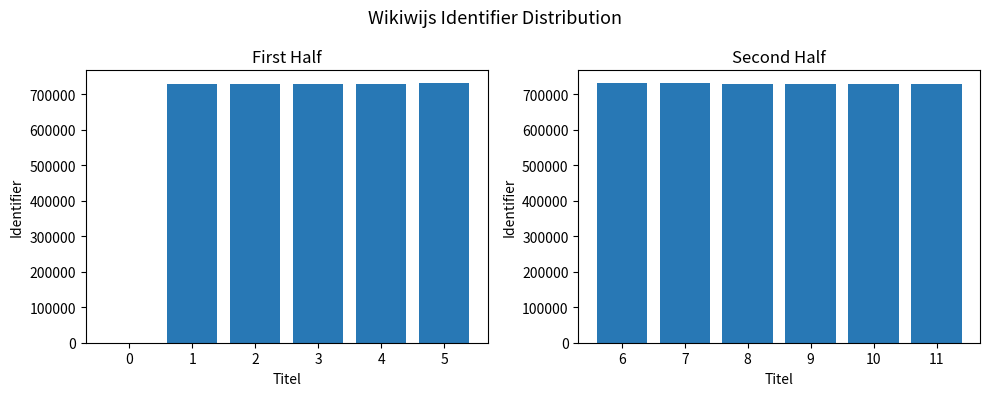

What is the maximum value shown in the chart?

730399